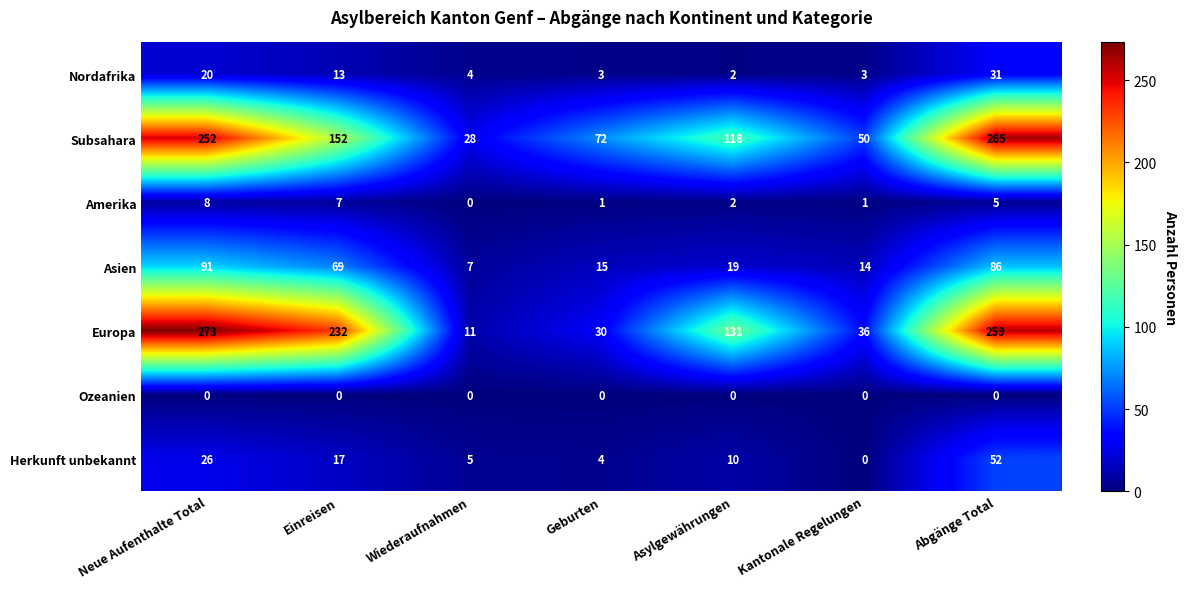

What is the approximate value of Herkunft unbekannt at Neue Aufenthalte Total, to the nearest 5?

25